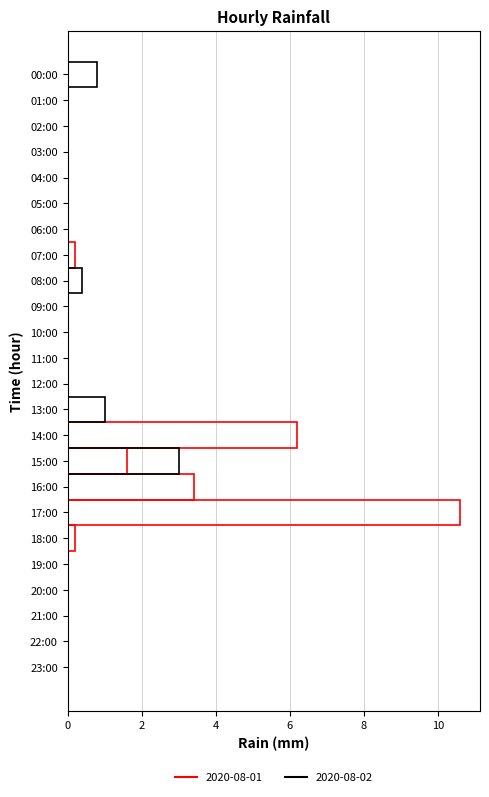

What position from the right is 23:00?

1